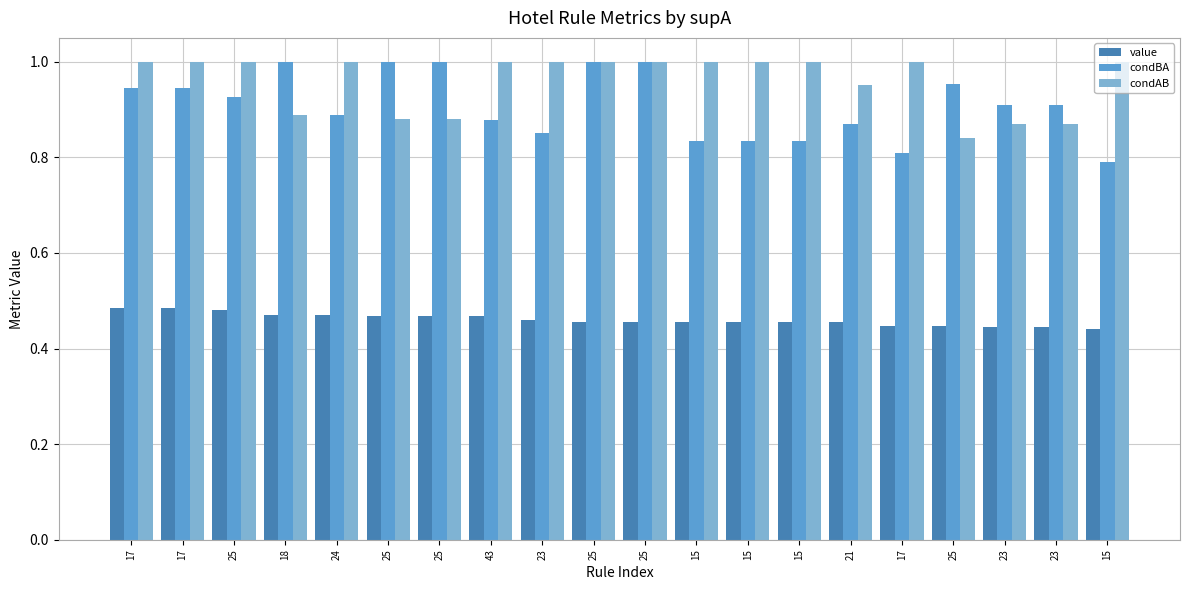

What is the minimum value for condAB?

0.8